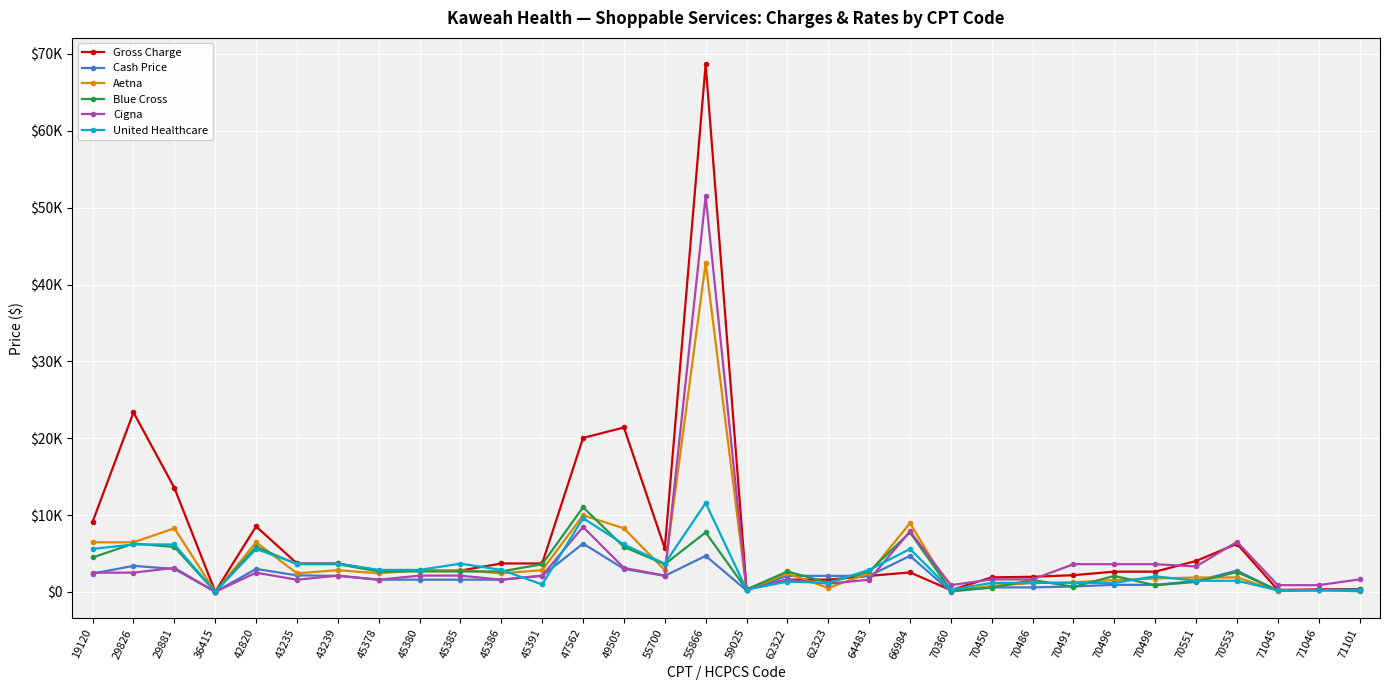

What is the approximate value of Gross Charge at 66984?

2546.2